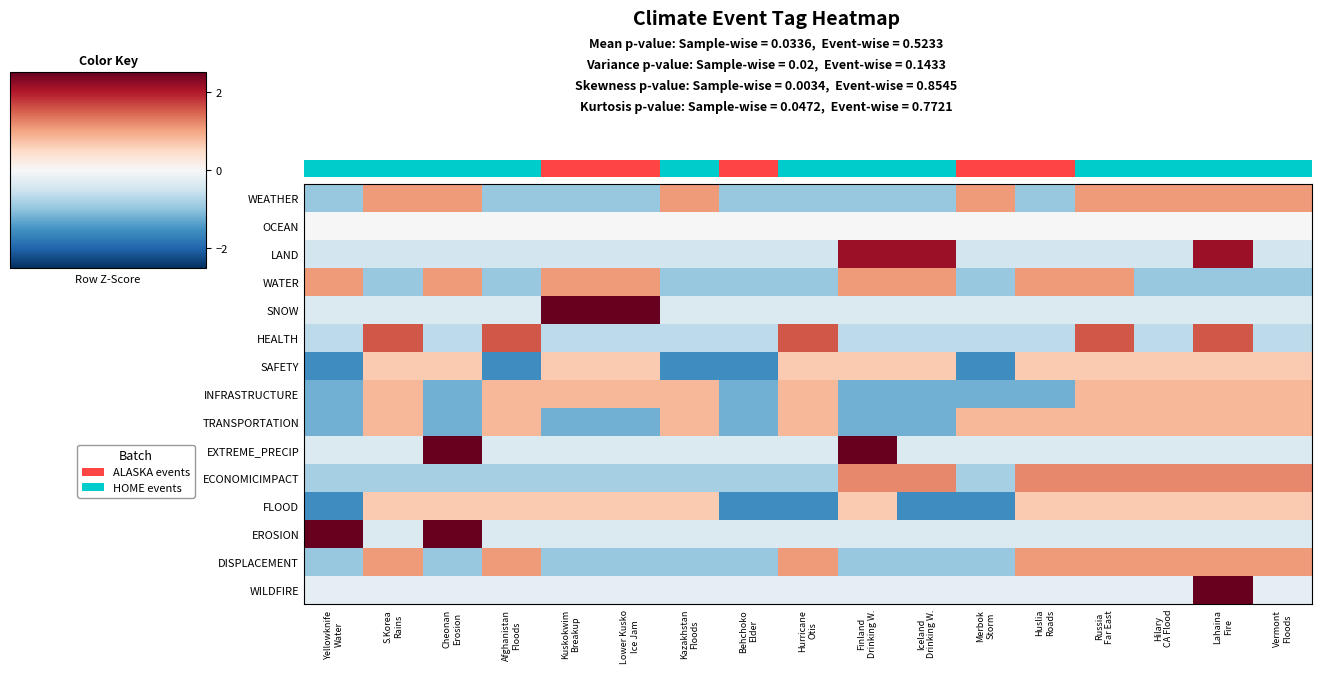

Which series has the largest range (max minus min)?

WILDFIRE